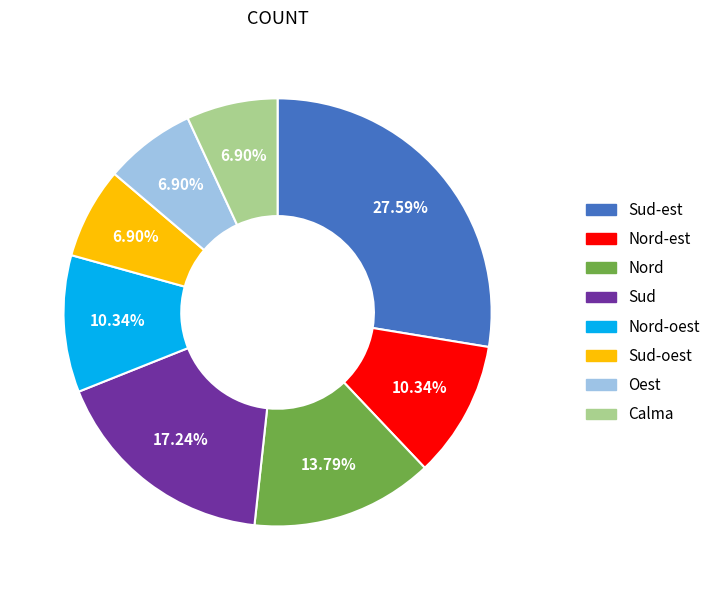

To the nearest percent, what is the difference between the largest and smallest slice percentages?

21%